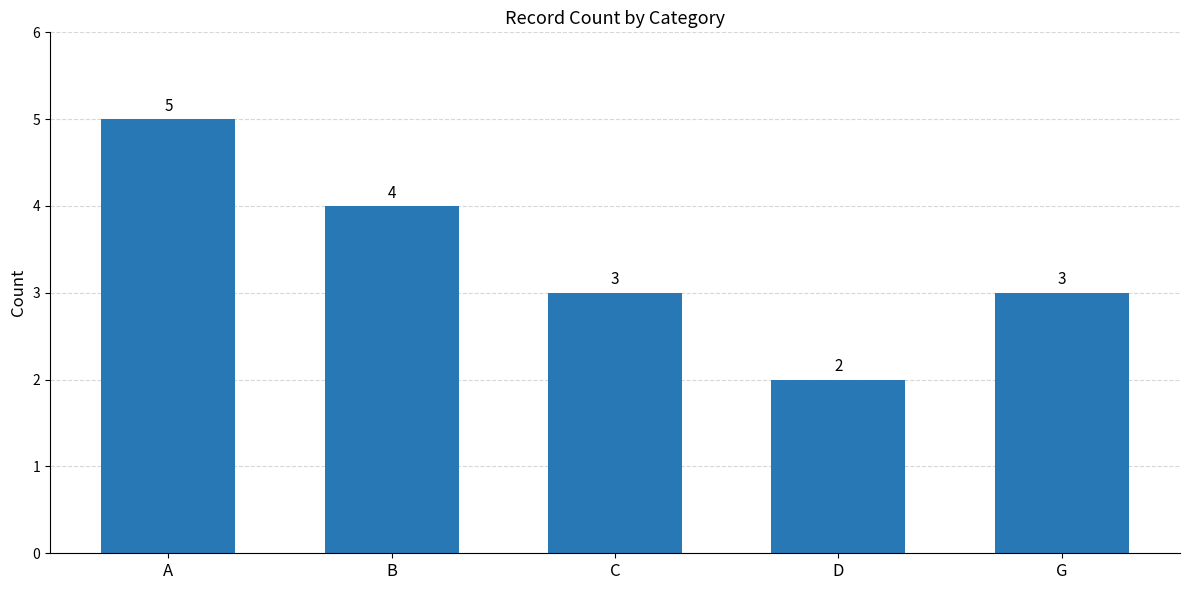

What is the approximate value at B?

4